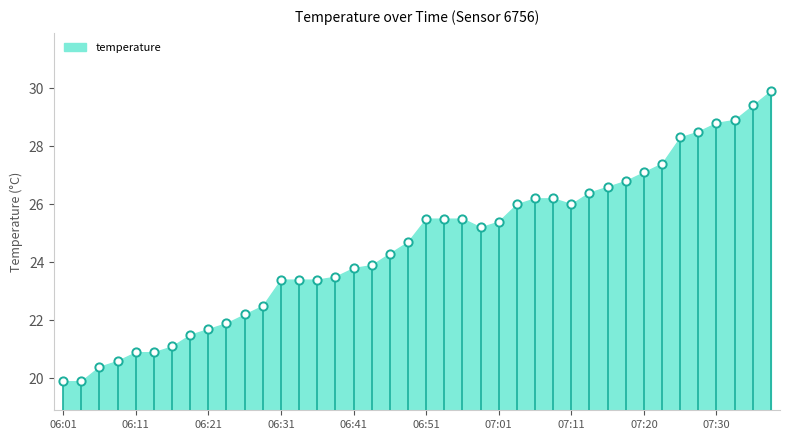

What is the ratio of the value at 07:11 to the value at 07:28?

0.9